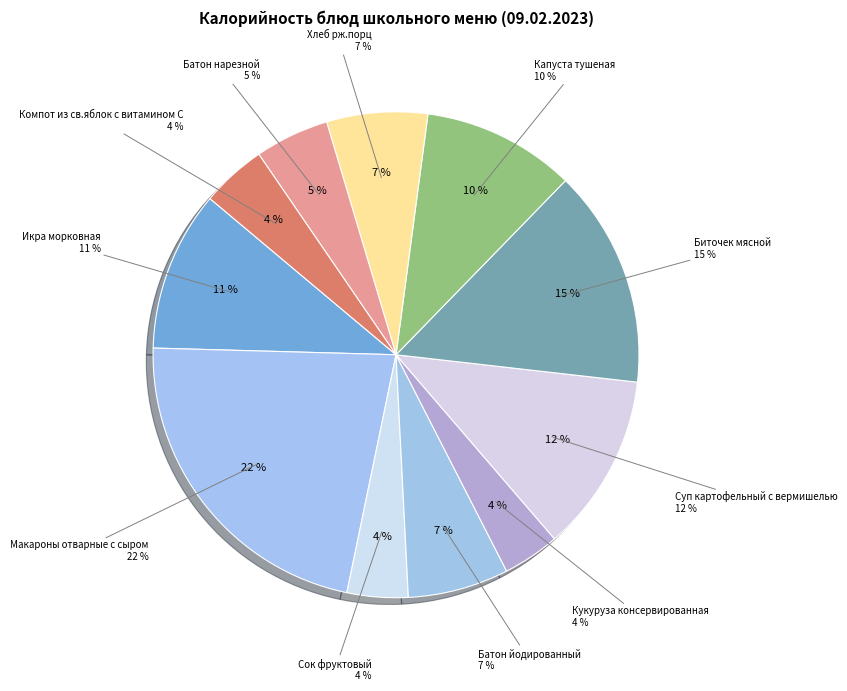

Which slice is the largest?

Макароны отварные с сыром